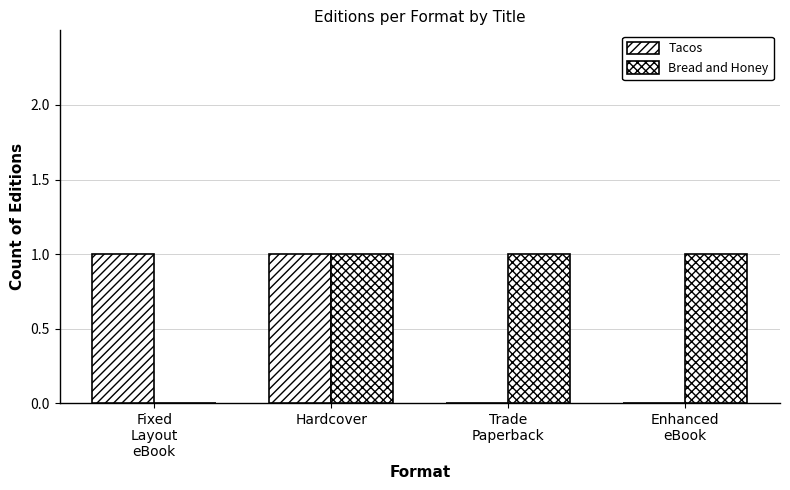

The Bread and Honey series shows 0 at Fixed
Layout
eBook. True or false?

True